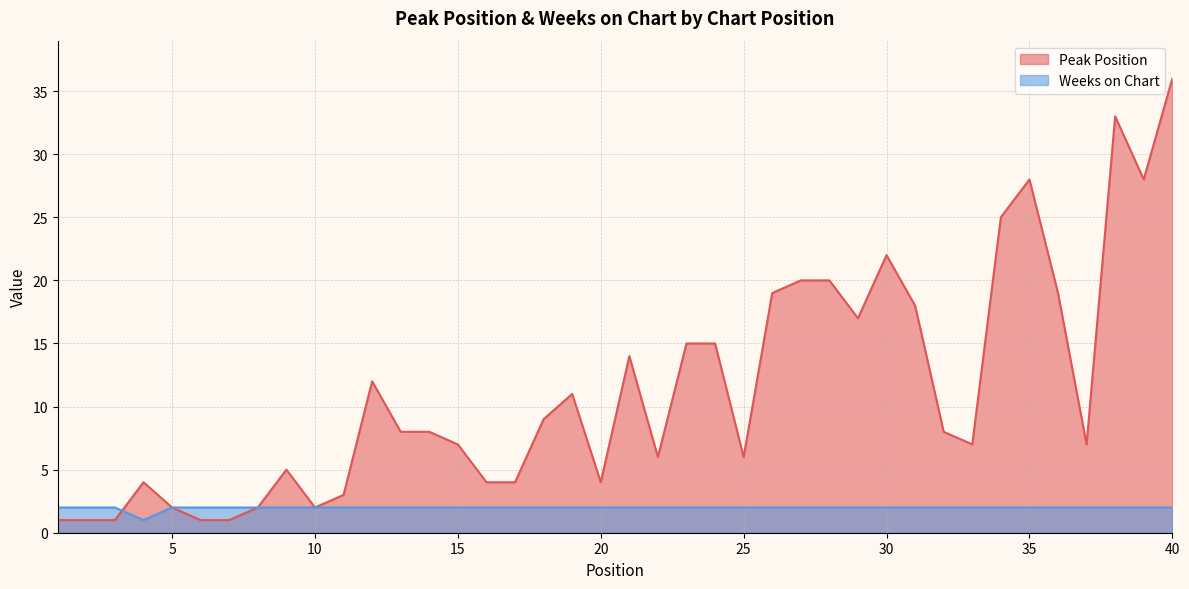

Between 21 and 28, which is larger?

28